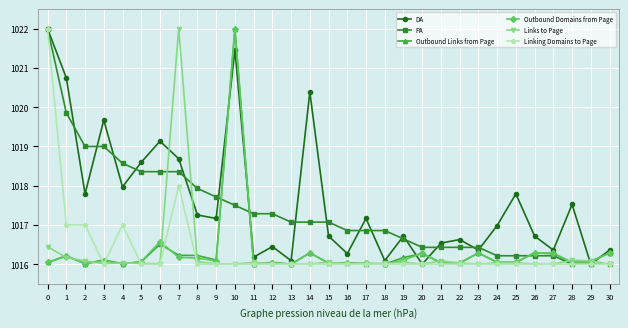

What is the total value across all series at 25?

6098.1